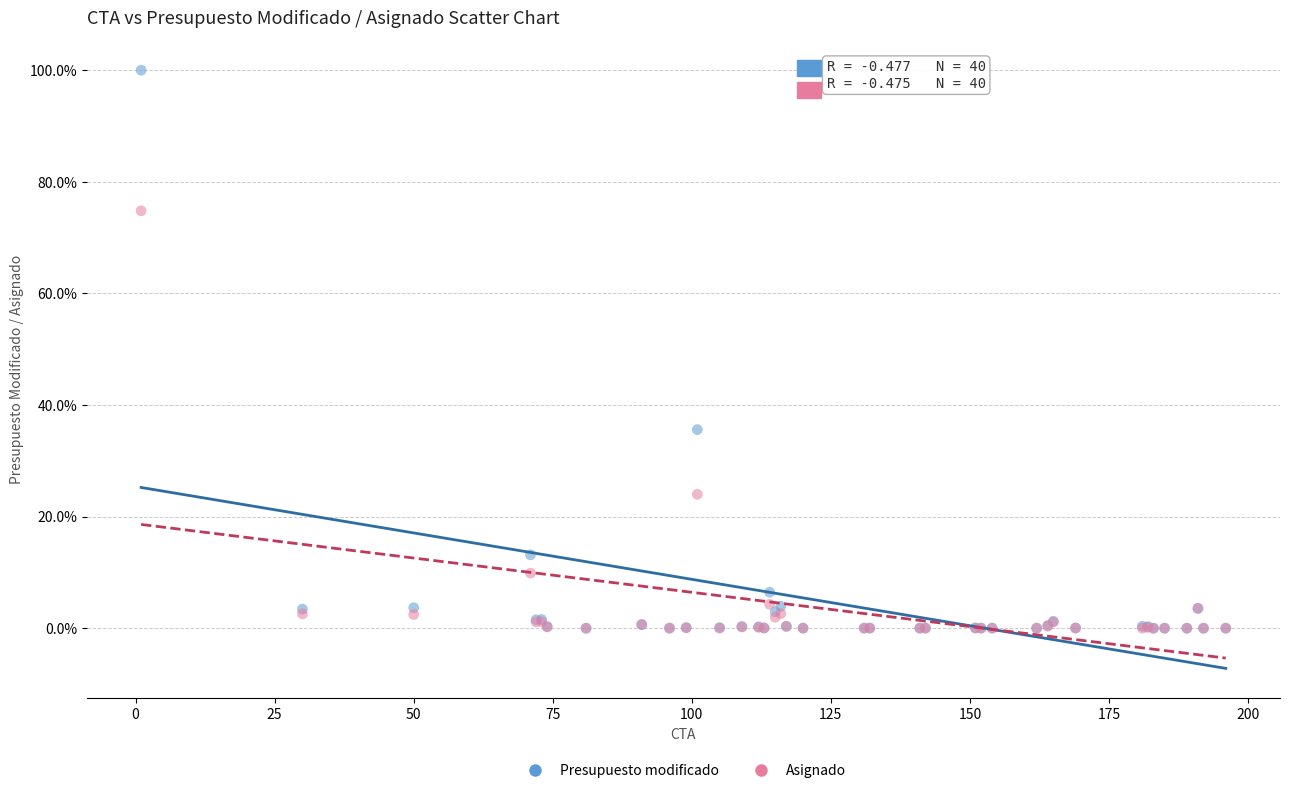

Which series has the largest Y range (max minus min)?

Presupuesto modificado